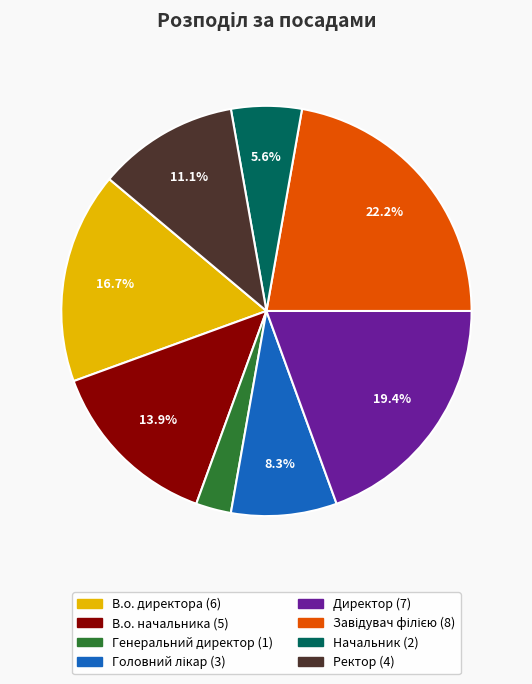

Is there any slice that represents more than half of the pie?

No